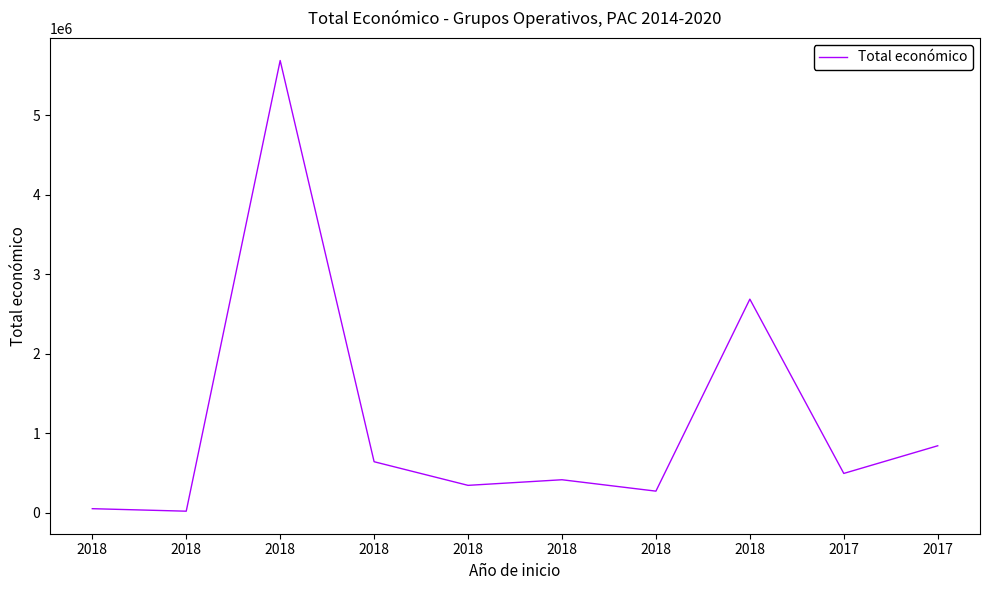

Approximately how many times larger is the value at 2018 compared to 2018?

0.7